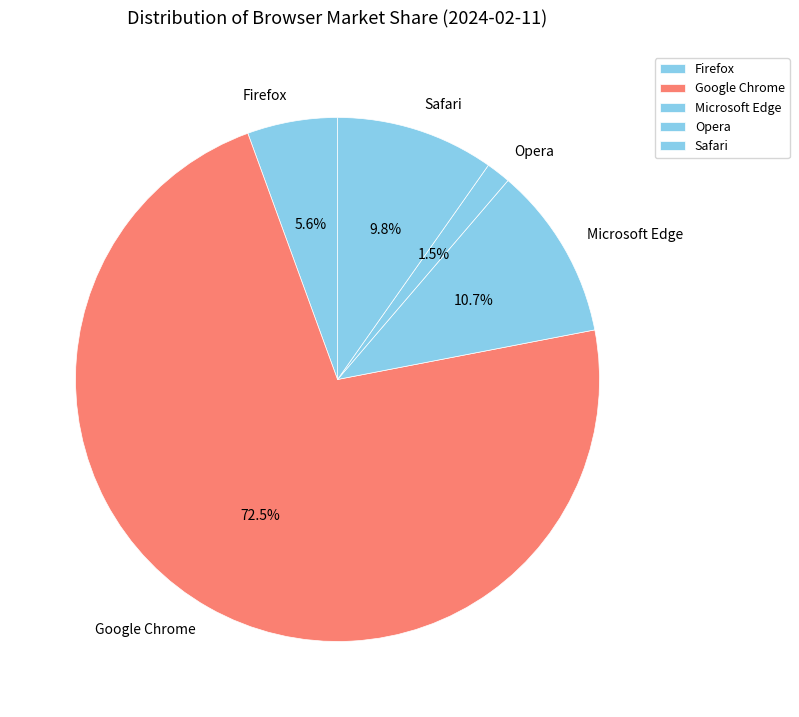

What percentage is NOT represented by Safari?

90.2%